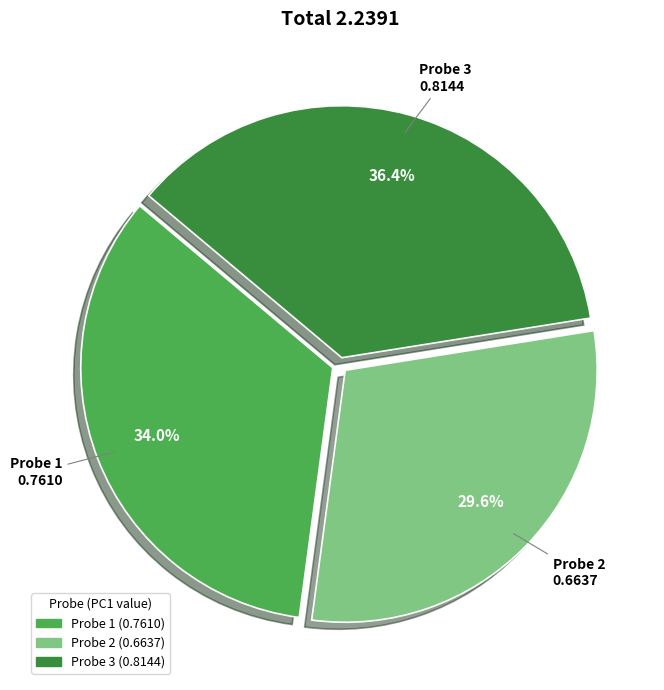

Does any single category account for the majority?

No